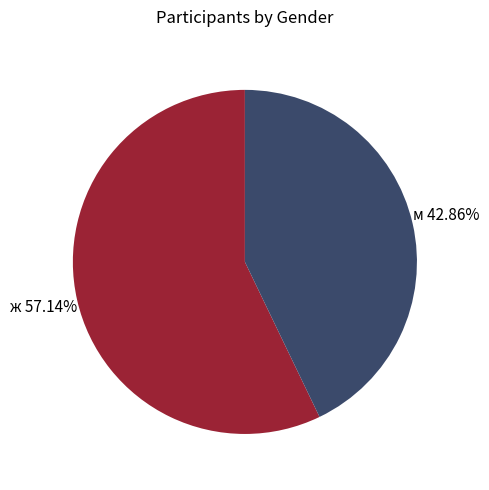

Which has a higher value, м or ж?

ж